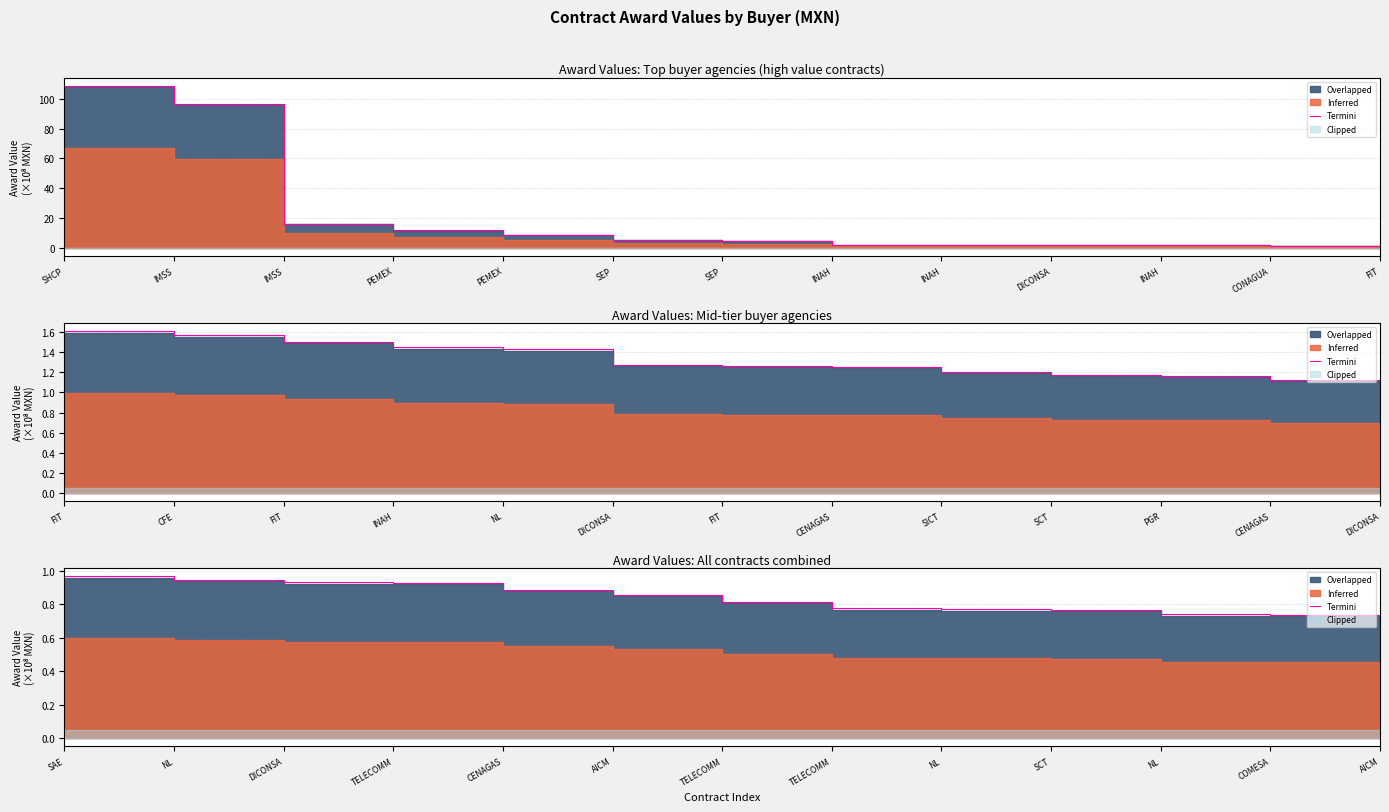

What is the label of the 13th point from the left?

AICM